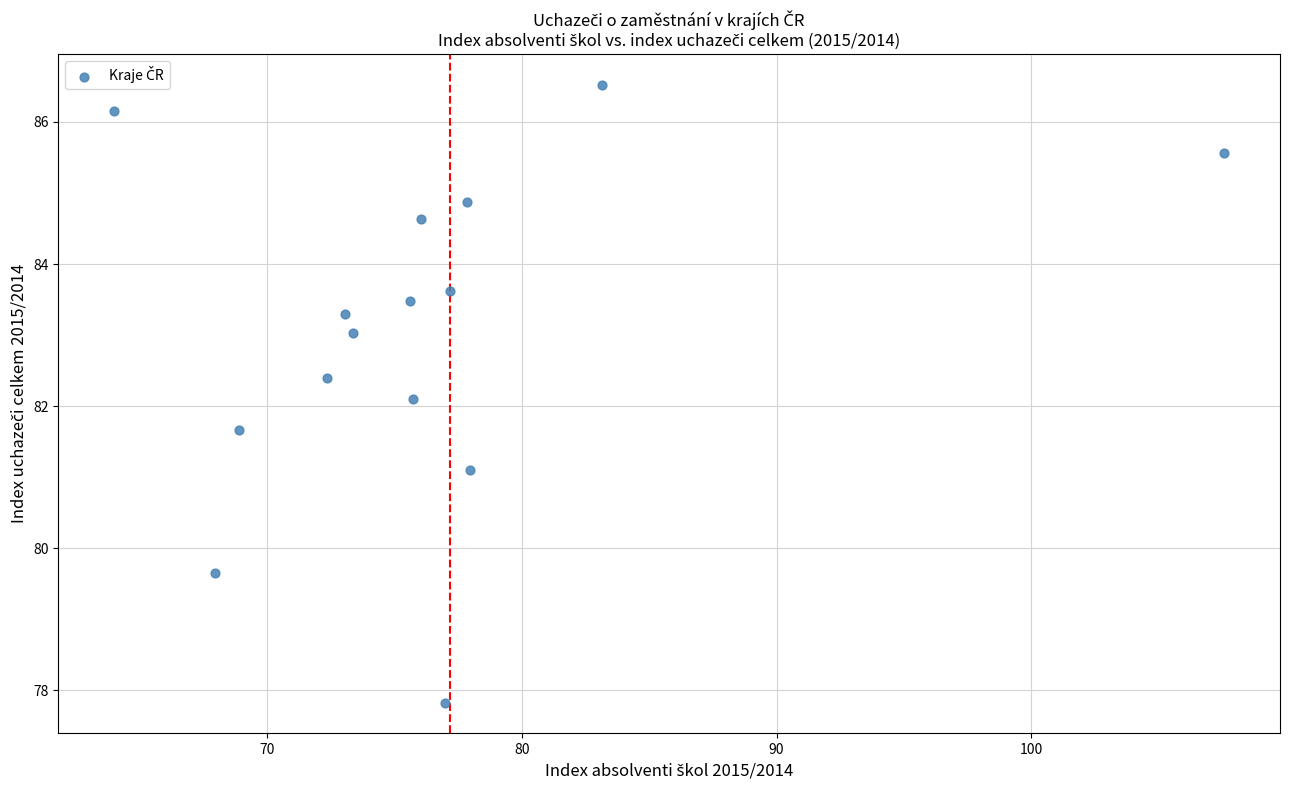

What is the range of Y values (max minus min)?

8.7